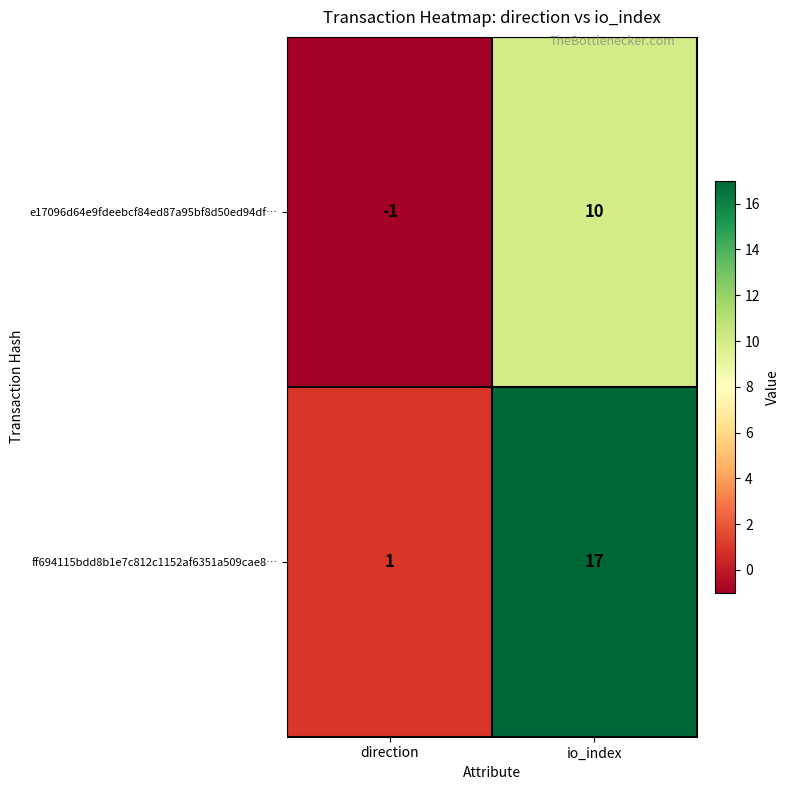

Rank the series by their average value, from lowest to highest.

e17096d64e9fdeebcf84ed87a95bf8d50ed94df…, ff694115bdd8b1e7c812c1152af6351a509cae8…